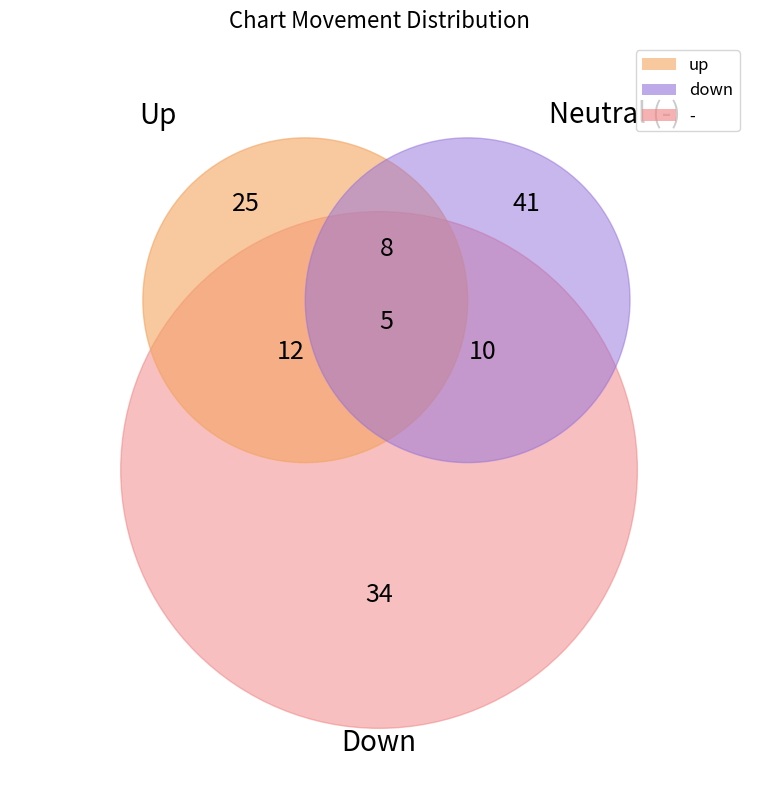

Is up the majority of the pie?

No